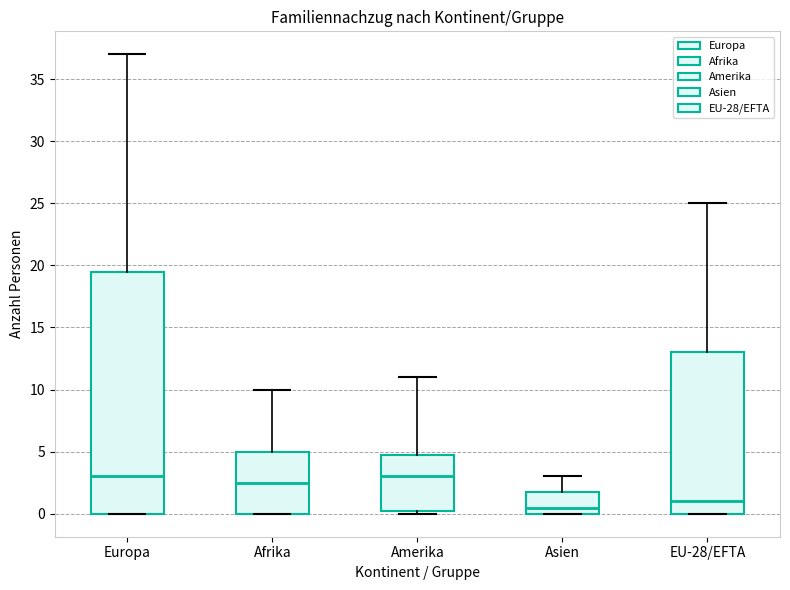

Comparing the boxes themselves (not the whiskers), which one is the tallest?

Europa